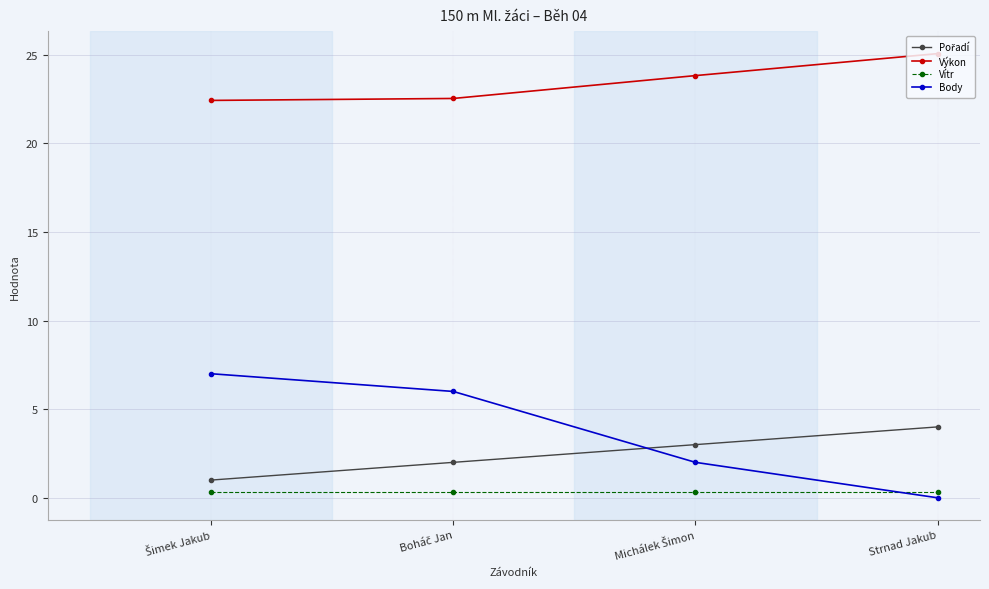

Which series has the largest total across all categories?

Výkon